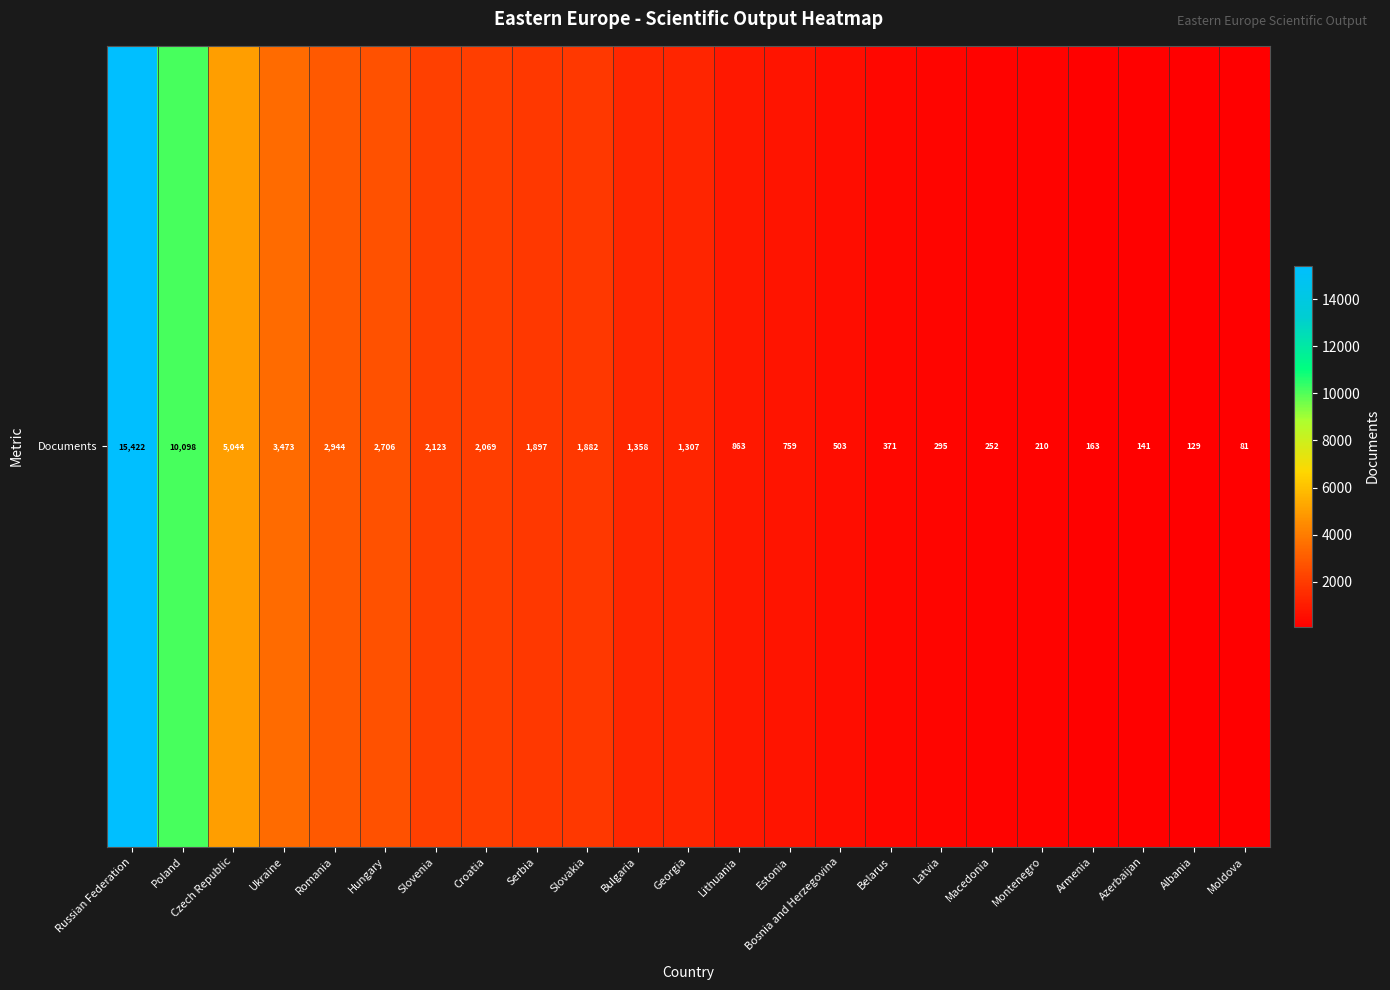

What value does the data have at Lithuania, to the nearest 50?

850